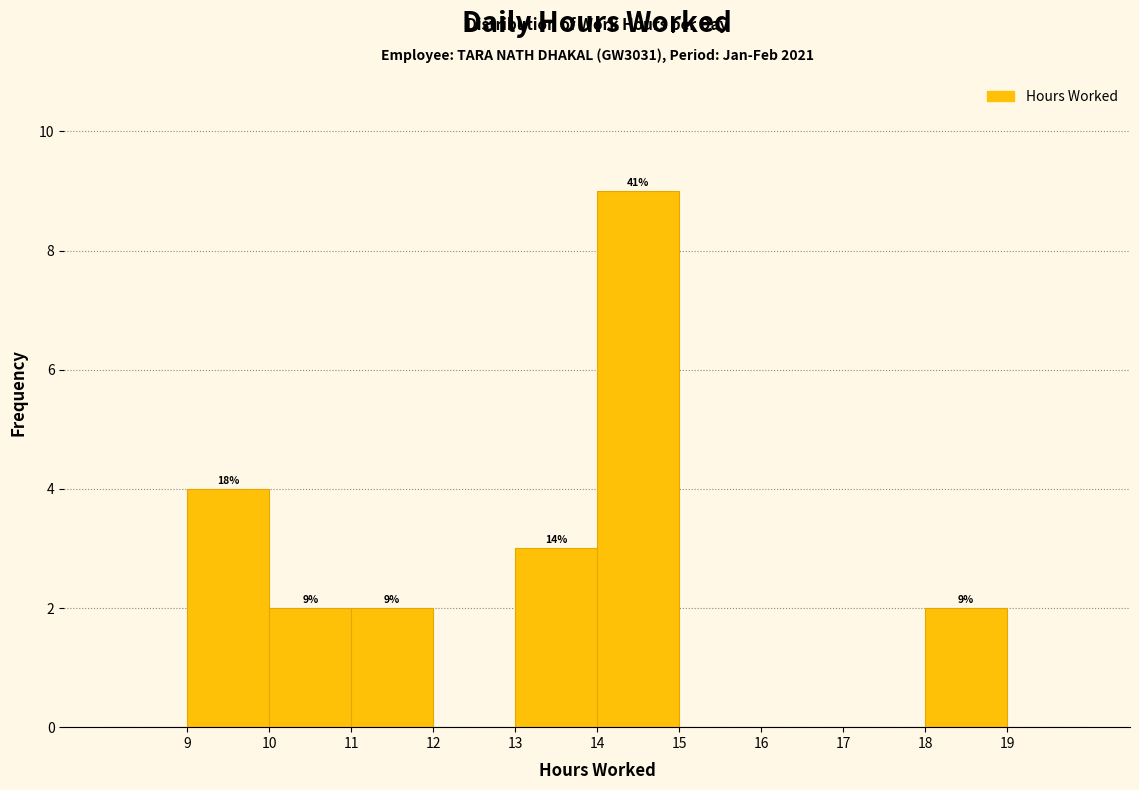

Over which range of the x-axis is the bar tallest?

14 to 15